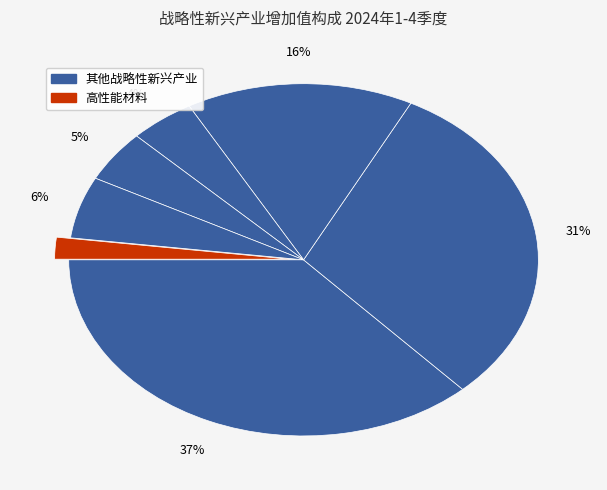

What is the smallest slice in the pie chart?

高性能材料